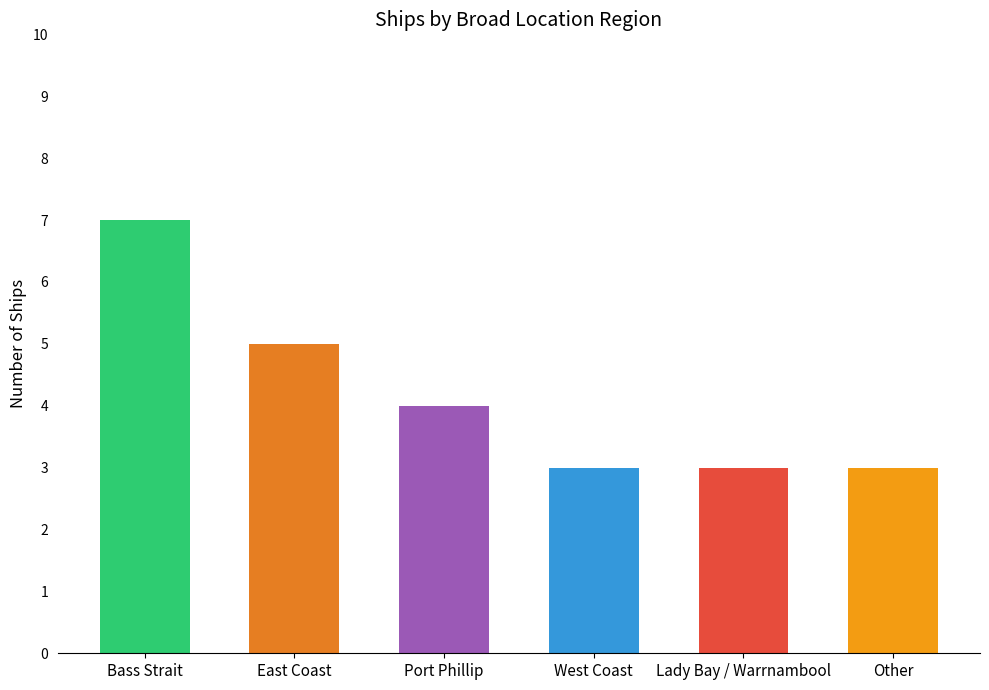

Reading left to right, extract all data points from this chart.

7	5	4	3	3	3